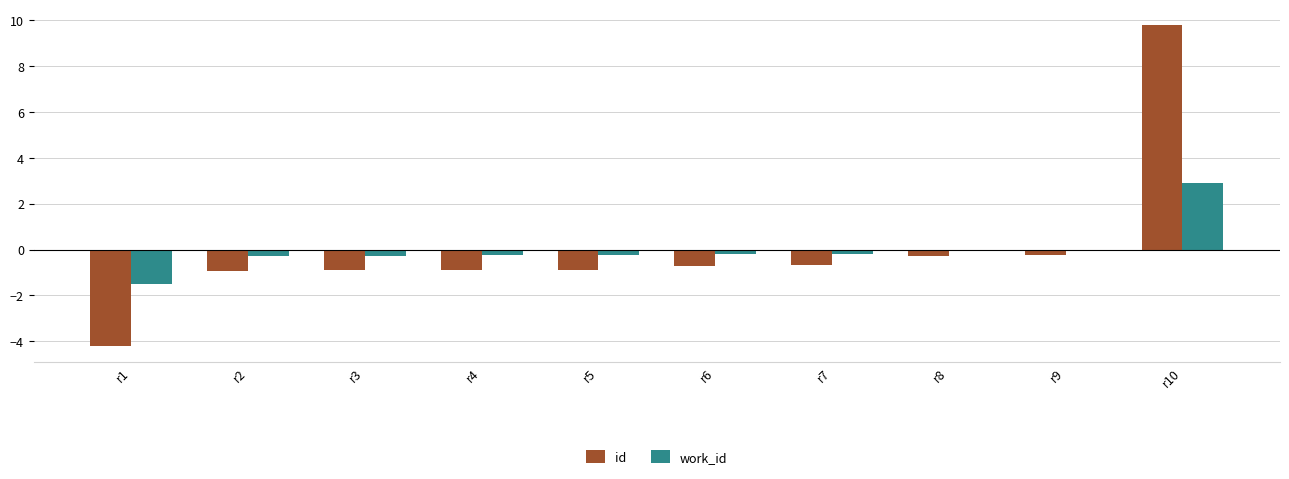

How many categories are shown in the chart?

10